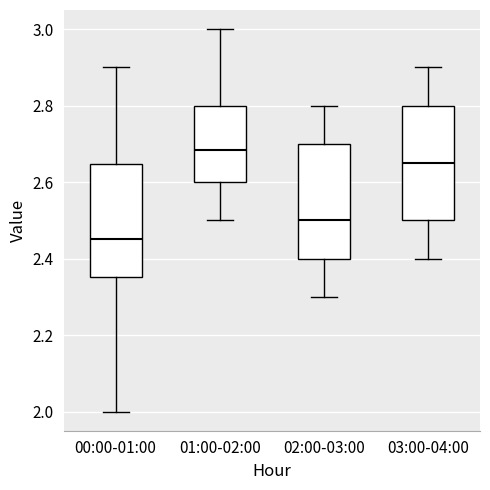

Reading left to right, transcribe this box plot: for each box, give where its median line is, the range the box spans, and where its two whiskers end, as read against the y-axis. The values are not printed on the chart, so give them approximately, as read against the axis.

00:00-01:00: median 2.46, box 2.36 to 2.64, whiskers 2.00 to 2.90
01:00-02:00: median 2.68, box 2.60 to 2.80, whiskers 2.50 to 3.00
02:00-03:00: median 2.50, box 2.40 to 2.70, whiskers 2.30 to 2.80
03:00-04:00: median 2.66, box 2.50 to 2.80, whiskers 2.40 to 2.90